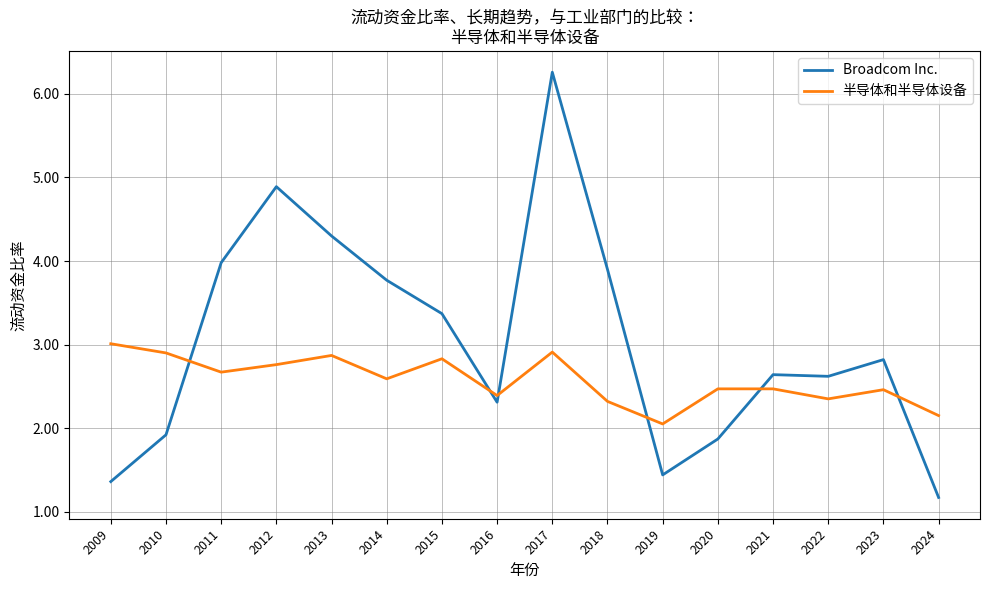

Which series has the widest spread of values?

Broadcom Inc.